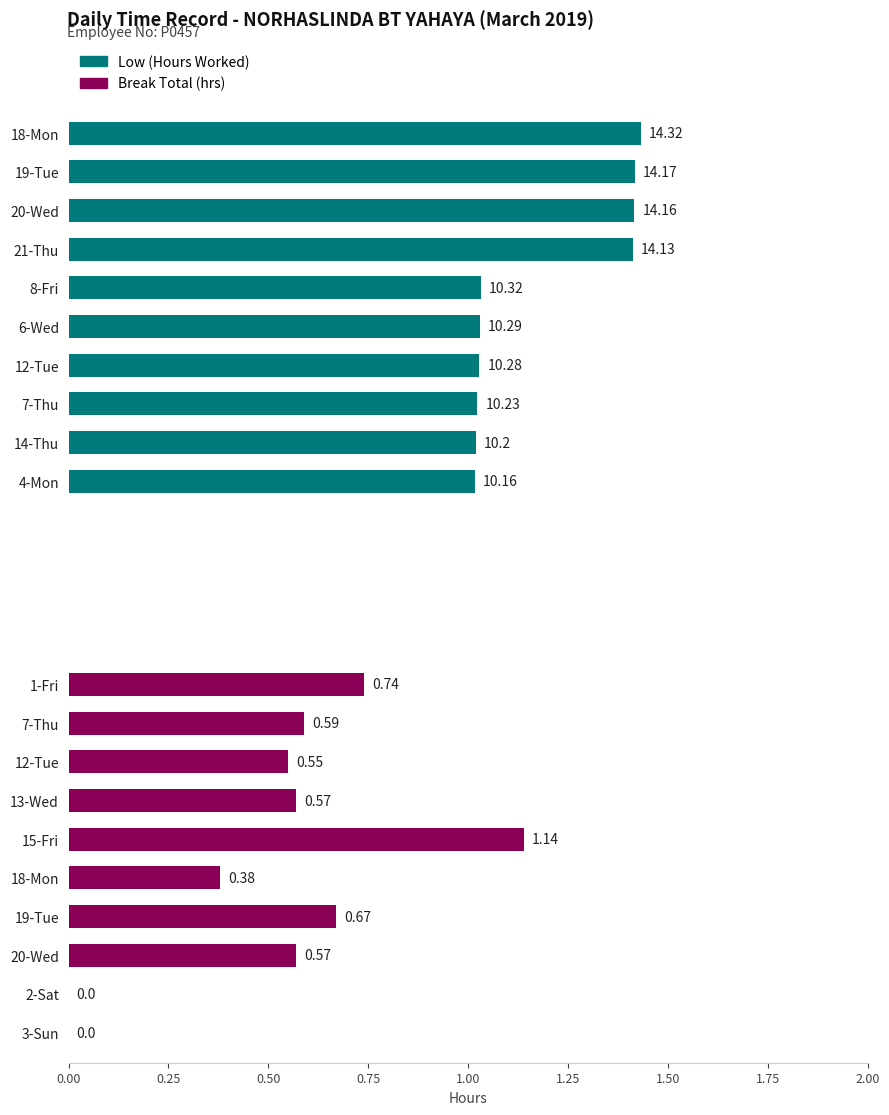

What is the difference between the maximum and minimum values in the Break Total (hrs) series?

1.1